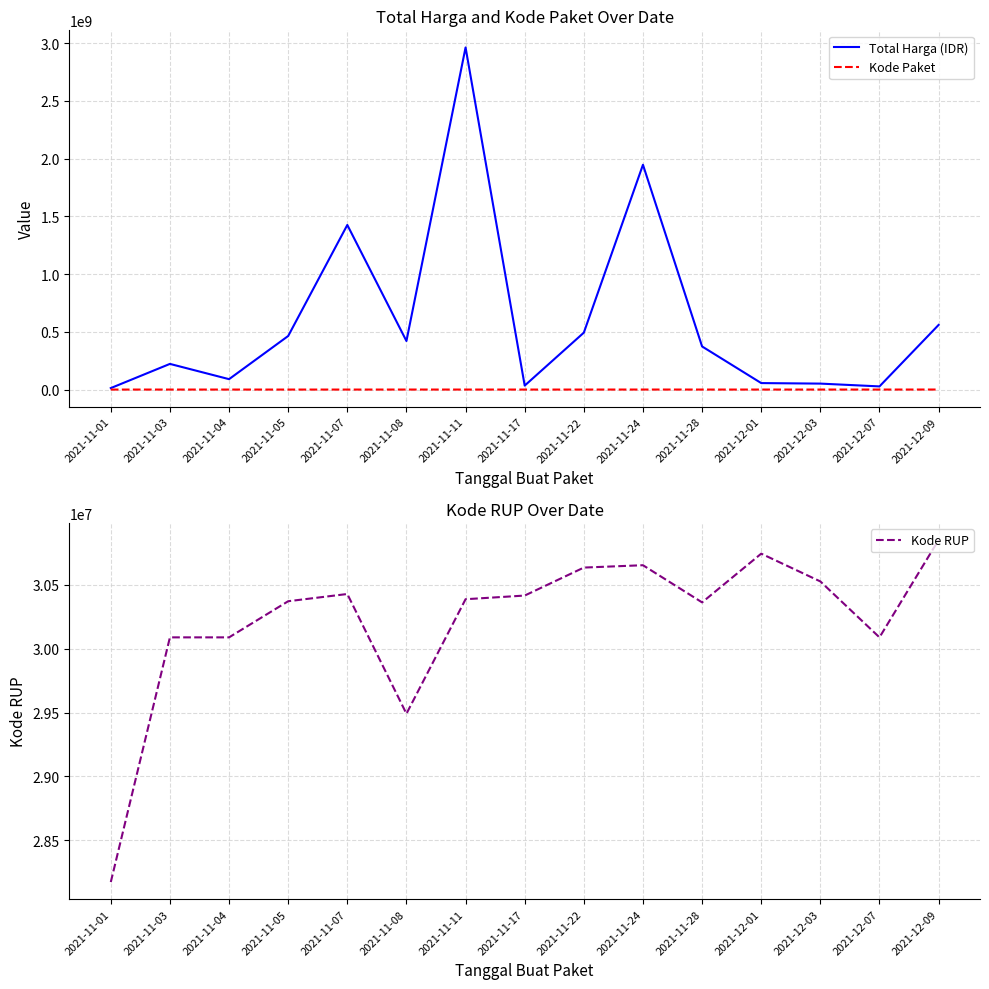

Reading left to right, extract all data points from this chart.

Total Harga (IDR): 12787500	222309240	90094200	464002100	1425867900	420567800	2963553240	34292000	493000000	1947327100	373404000	56152800	51601000	27412000	559971000
Kode Paket: 570	51249	51229	13652	16823	145060	84587	40112	55826	211046	91101	103541	117783	128516	277693
Kode RUP: 28171087	30089034	30089034	30372232	30428912	29490543	30387979	30416731	30636058	30654488	30363247	30745112	30527421	30089034	30852642